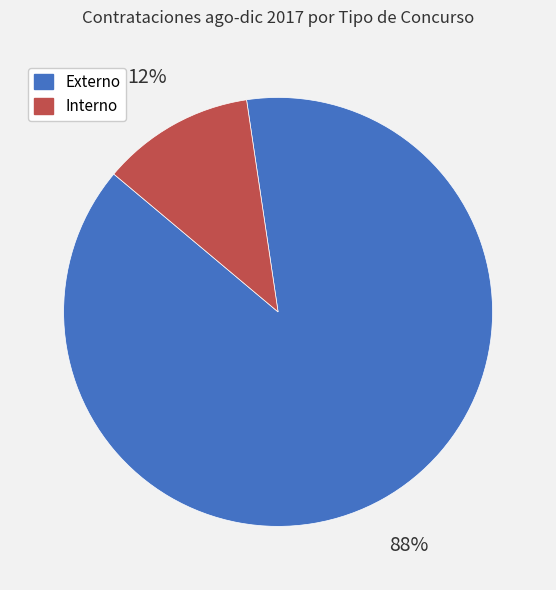

To the nearest percent, what portion does Externo represent?

88%